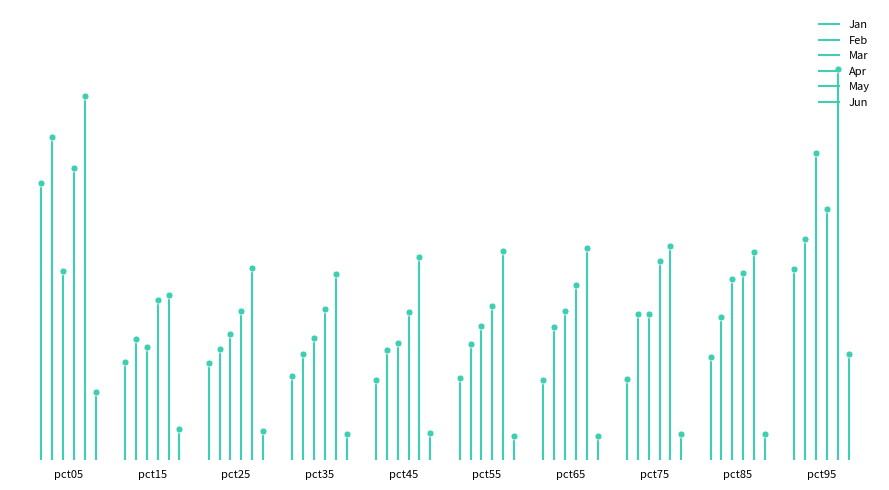

What is the value of the Feb point at the 8th from the left?

0.4